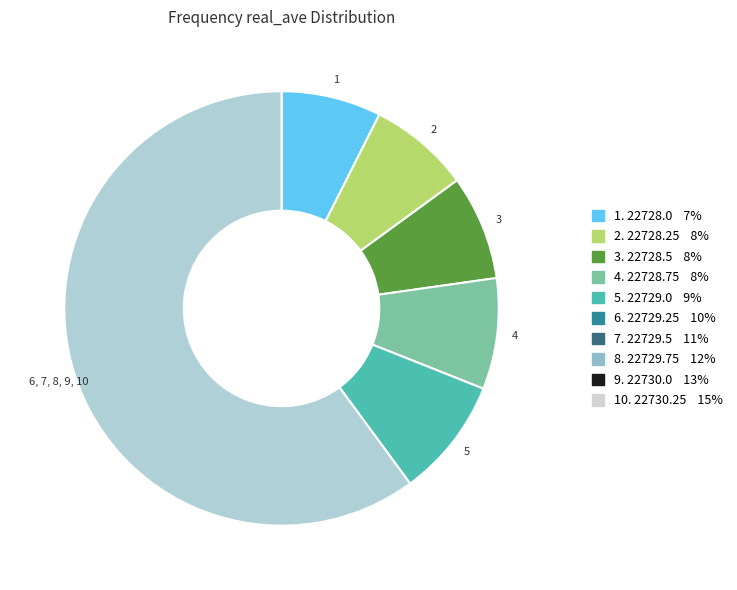

Is there any slice that represents more than half of the pie?

Yes